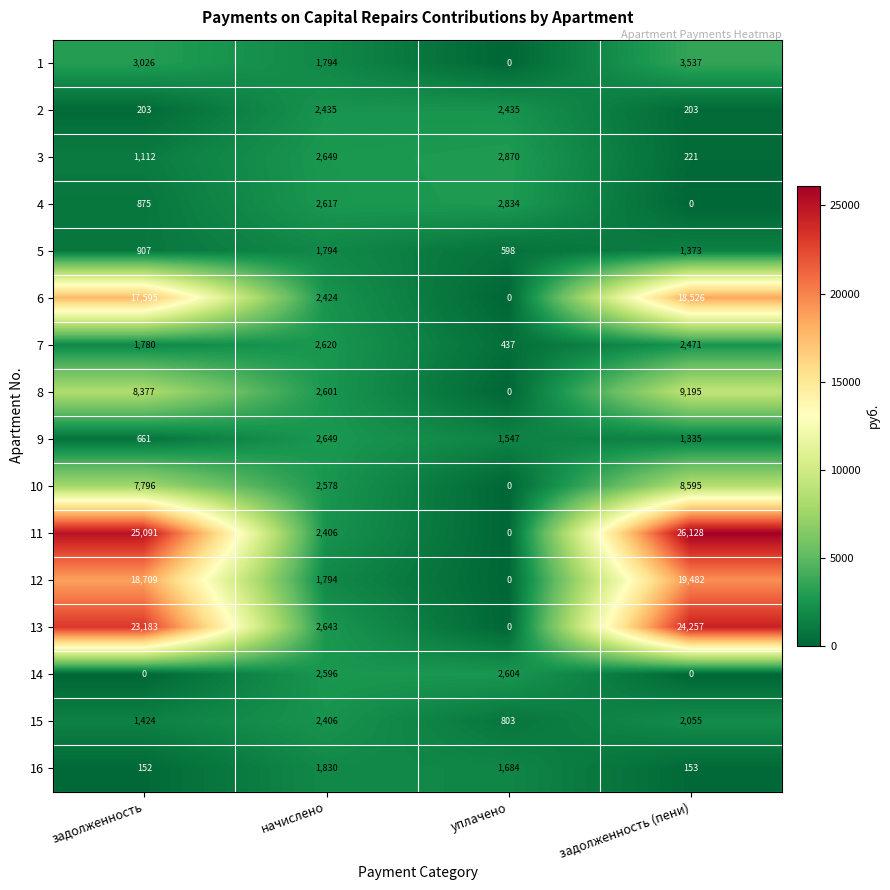

List the labels in order of 8 value, smallest first.

уплачено, начислено, задолженность, задолженность (пени)